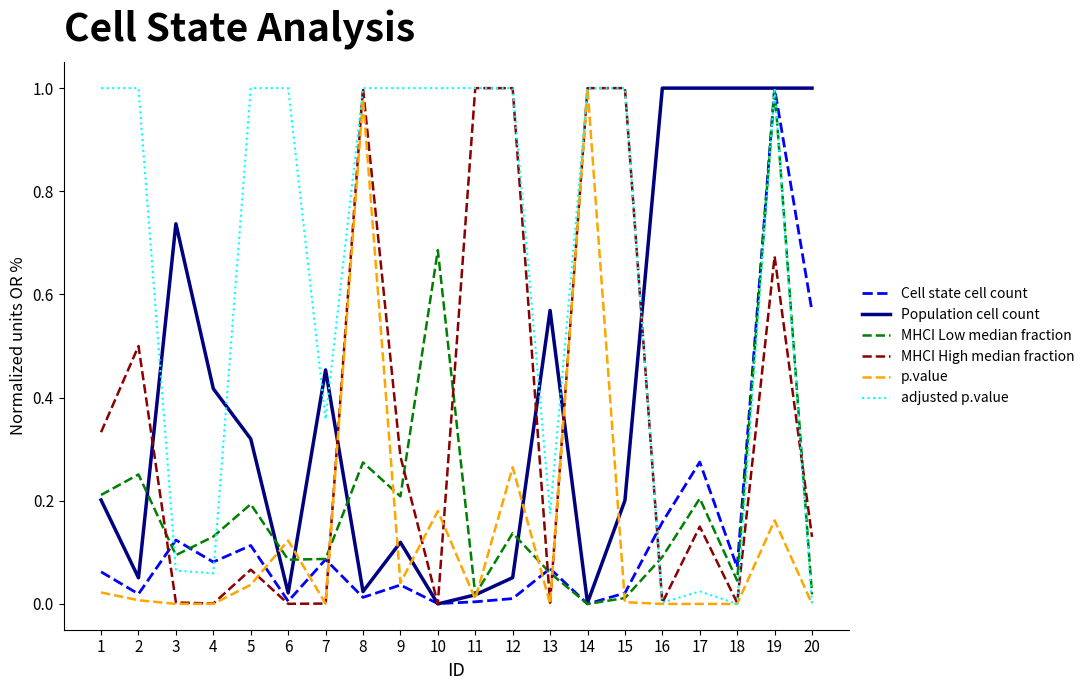

Which series has the largest total across all categories?

adjusted p.value